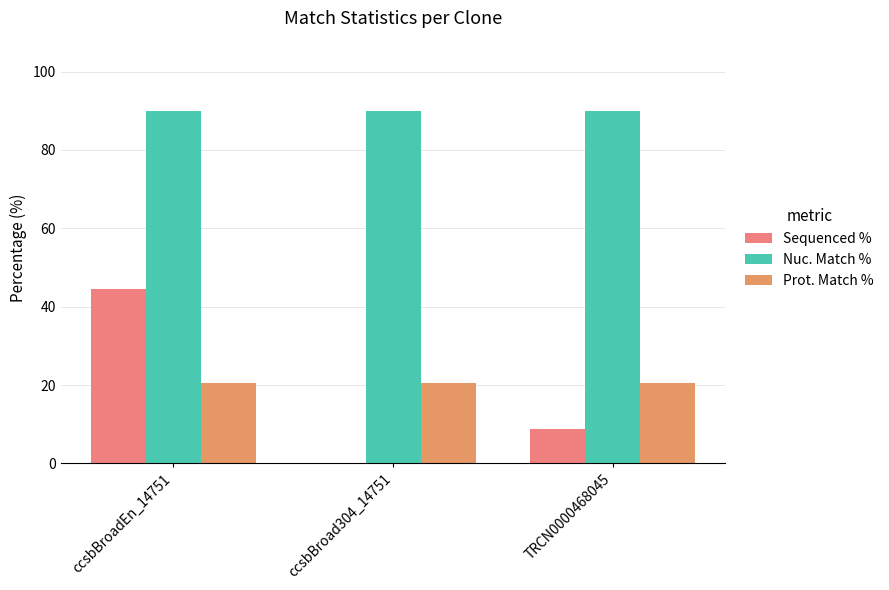

What is the difference between the second highest and minimum values in the Sequenced % series?

8.8